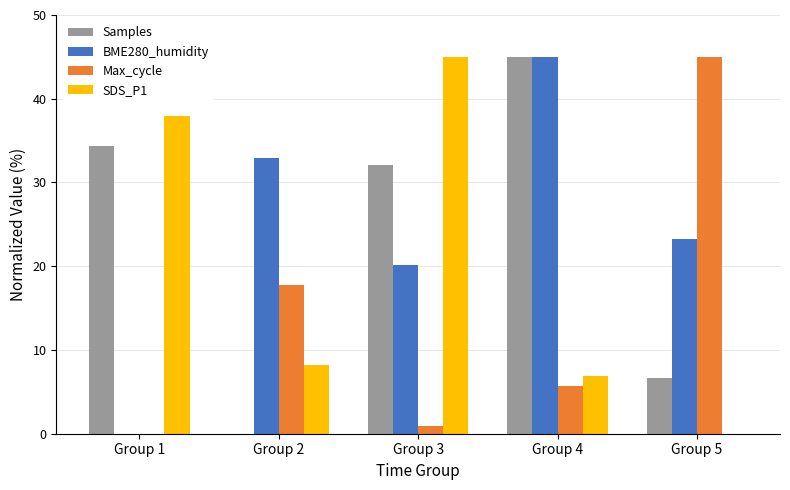

Read the SDS_P1 value at Group 2.

8.2